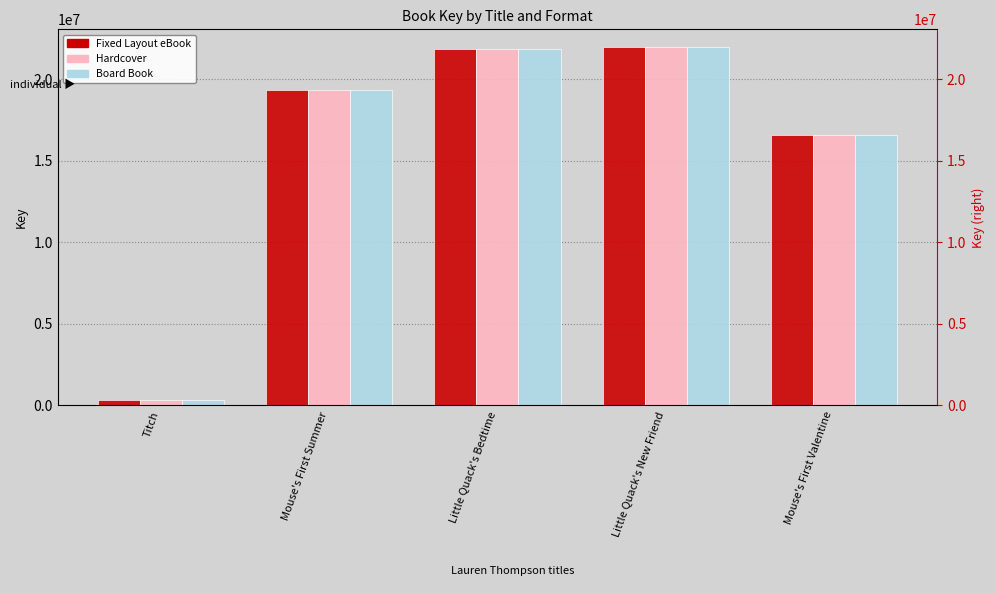

What is the label of the 4th bar from the right?

Mouse's First Summer